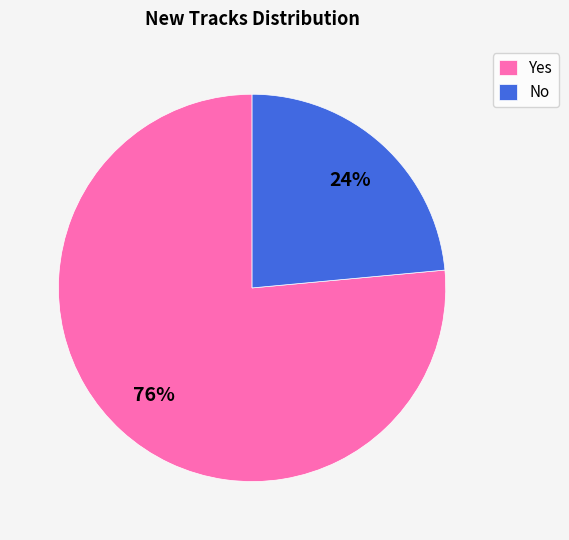

Rank the categories by value from highest to lowest.

Yes, No